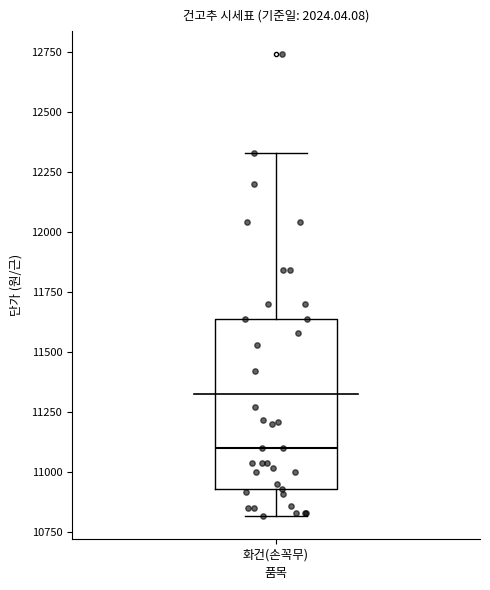

Transcribe this box plot: give where the median line is, the range the box spans, and where the two whiskers end, as read against the y-axis. The values are not printed on the chart, so give them approximately, as read against the axis.

median 11100, box 10950 to 11650, whiskers 10800 to 12350